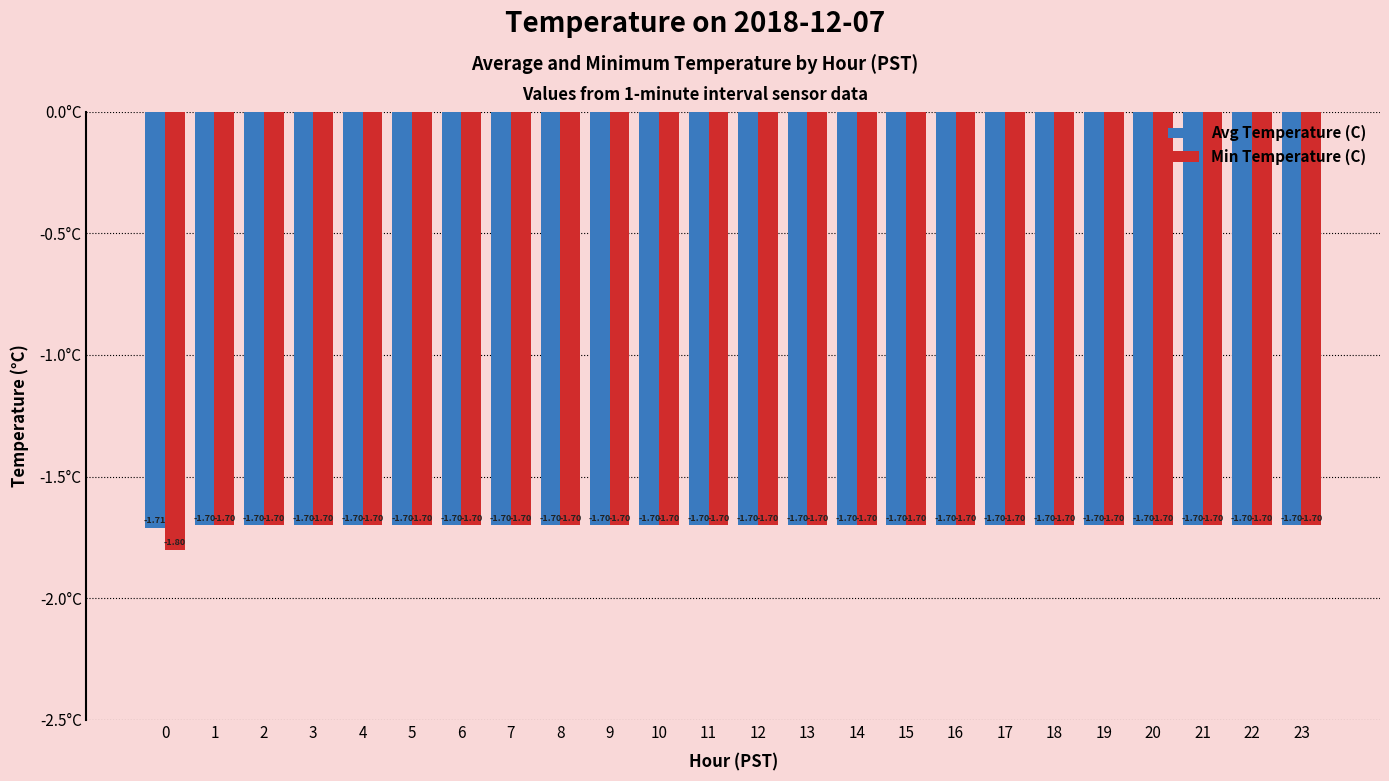

How many series are shown in this chart?

2